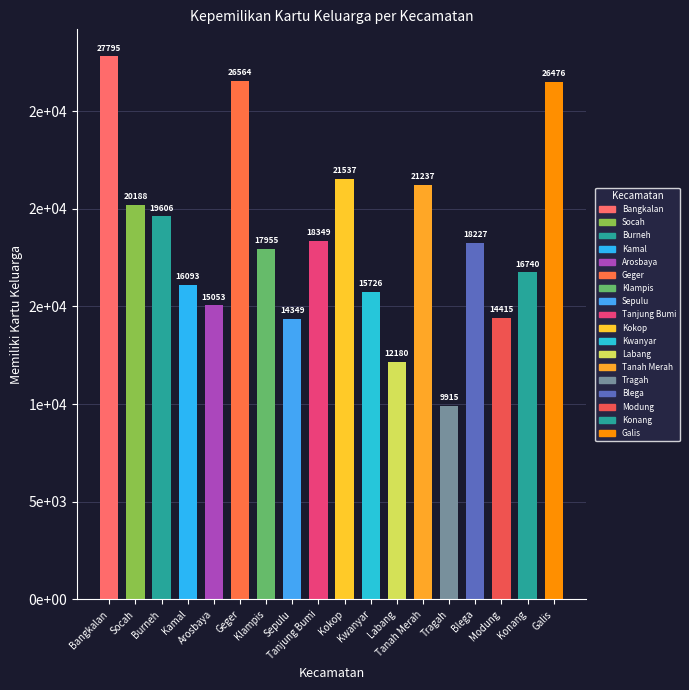

Where does the data first go above 18227?

Bangkalan